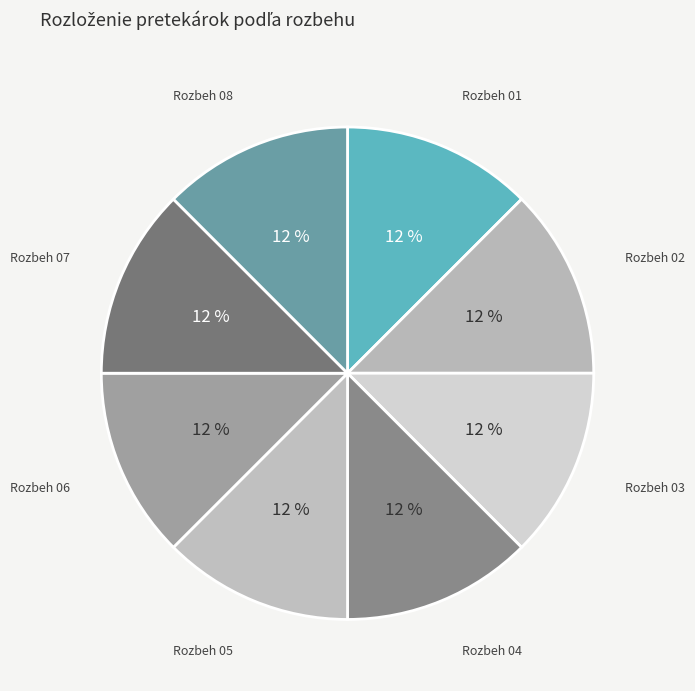

What is the ratio of the value at Rozbeh 07 to the value at Rozbeh 06?

1.0